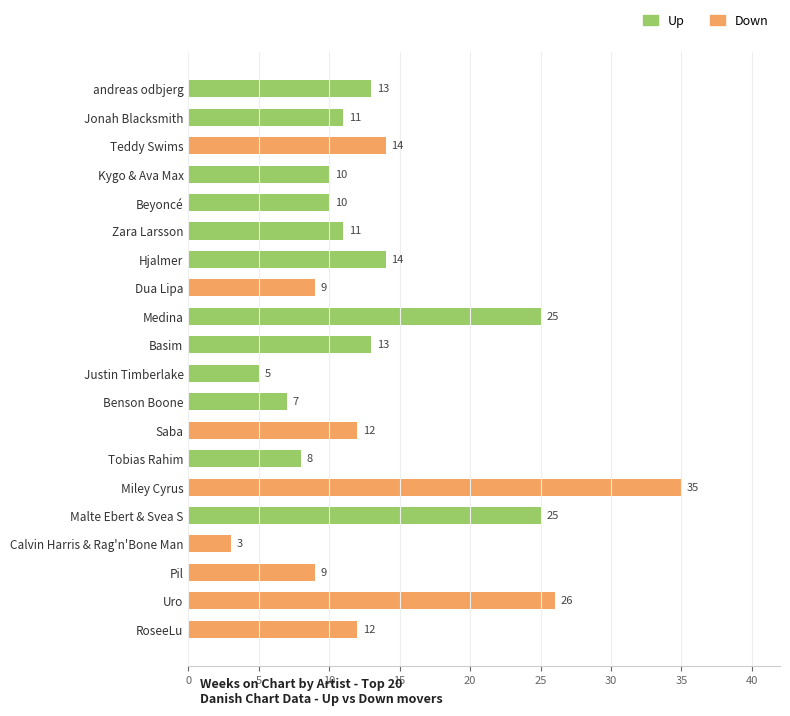

What is the difference between the maximum and second lowest values?

30